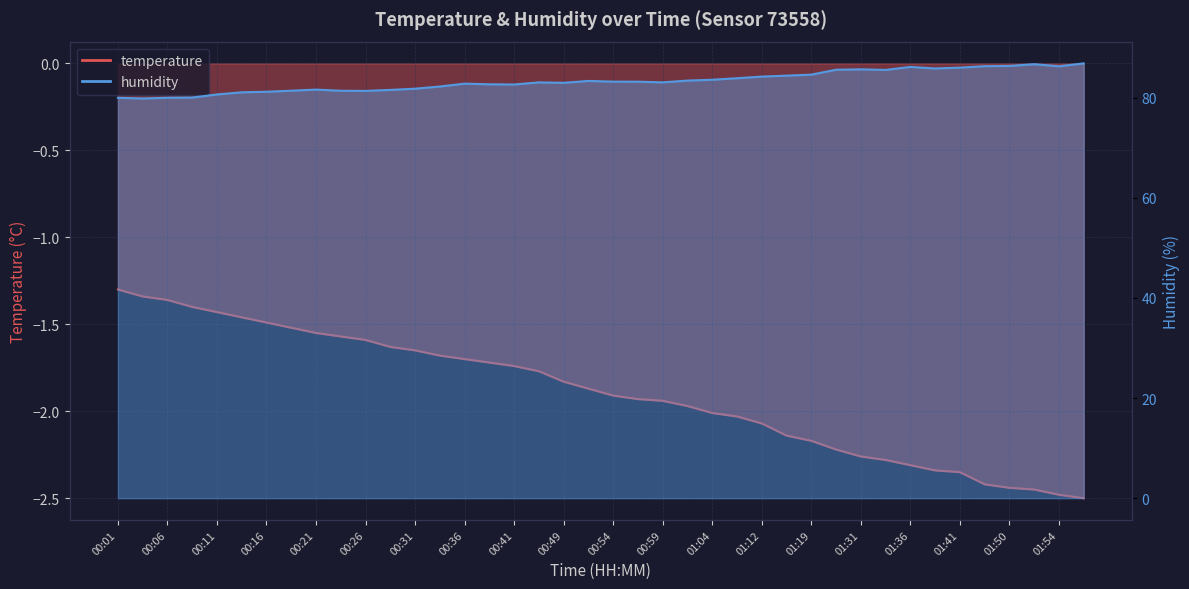

List the series in order of their peak value, highest first.

humidity, temperature